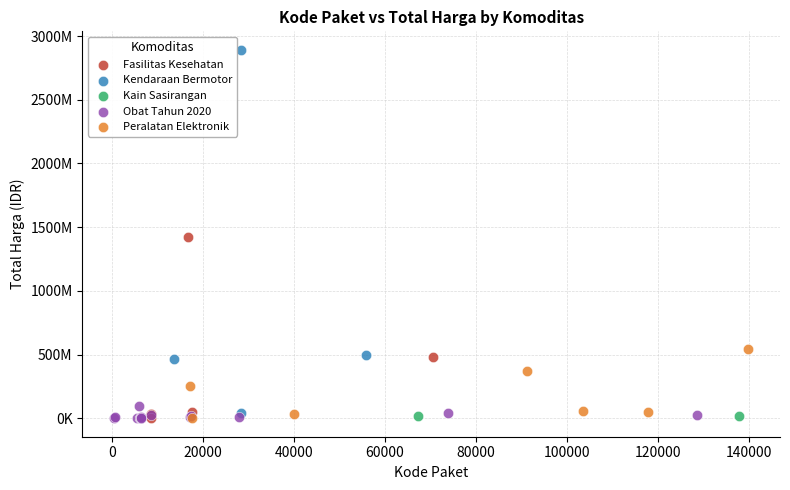

What are all the series names shown in the legend?

Fasilitas Kesehatan, Kendaraan Bermotor, Kain Sasirangan, Obat Tahun 2020, Peralatan Elektronik